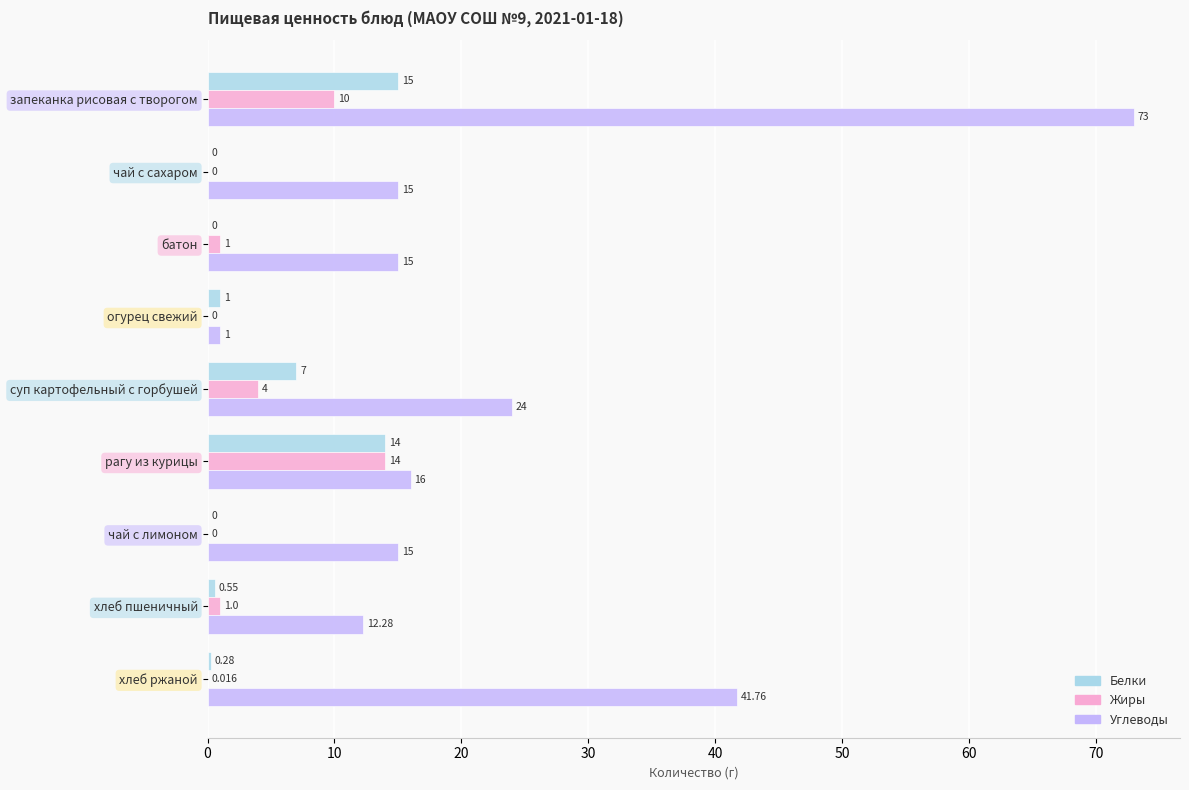

At which label does Белки reach its peak?

запеканка рисовая с творогом